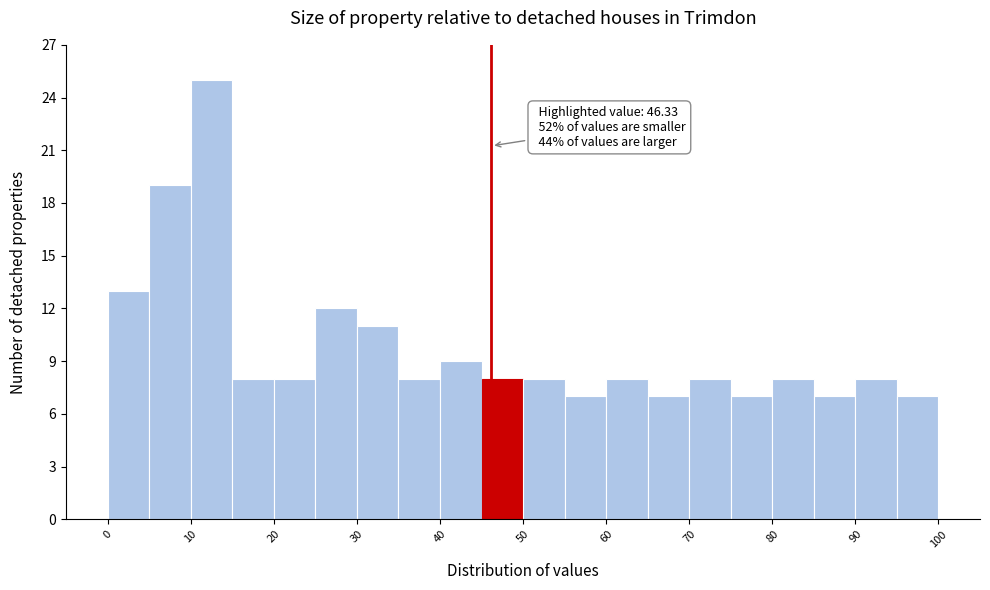

Which range on the x-axis has the tallest bar?

10 to 15